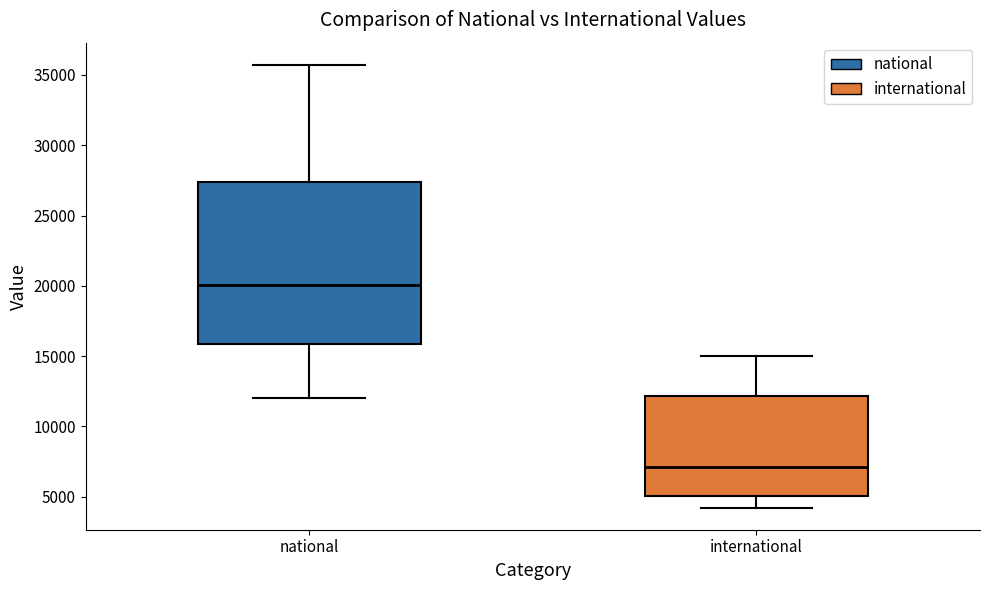

Reading left to right, read every box against the y-axis: the position of its median line, the range the box covers, and the ends of its whiskers. The values are not printed on the chart, so give them approximately, as read against the axis.

national: median 20000, box 16000 to 27500, whiskers 12000 to 35500
international: median 7000, box 5000 to 12000, whiskers 4000 to 15000